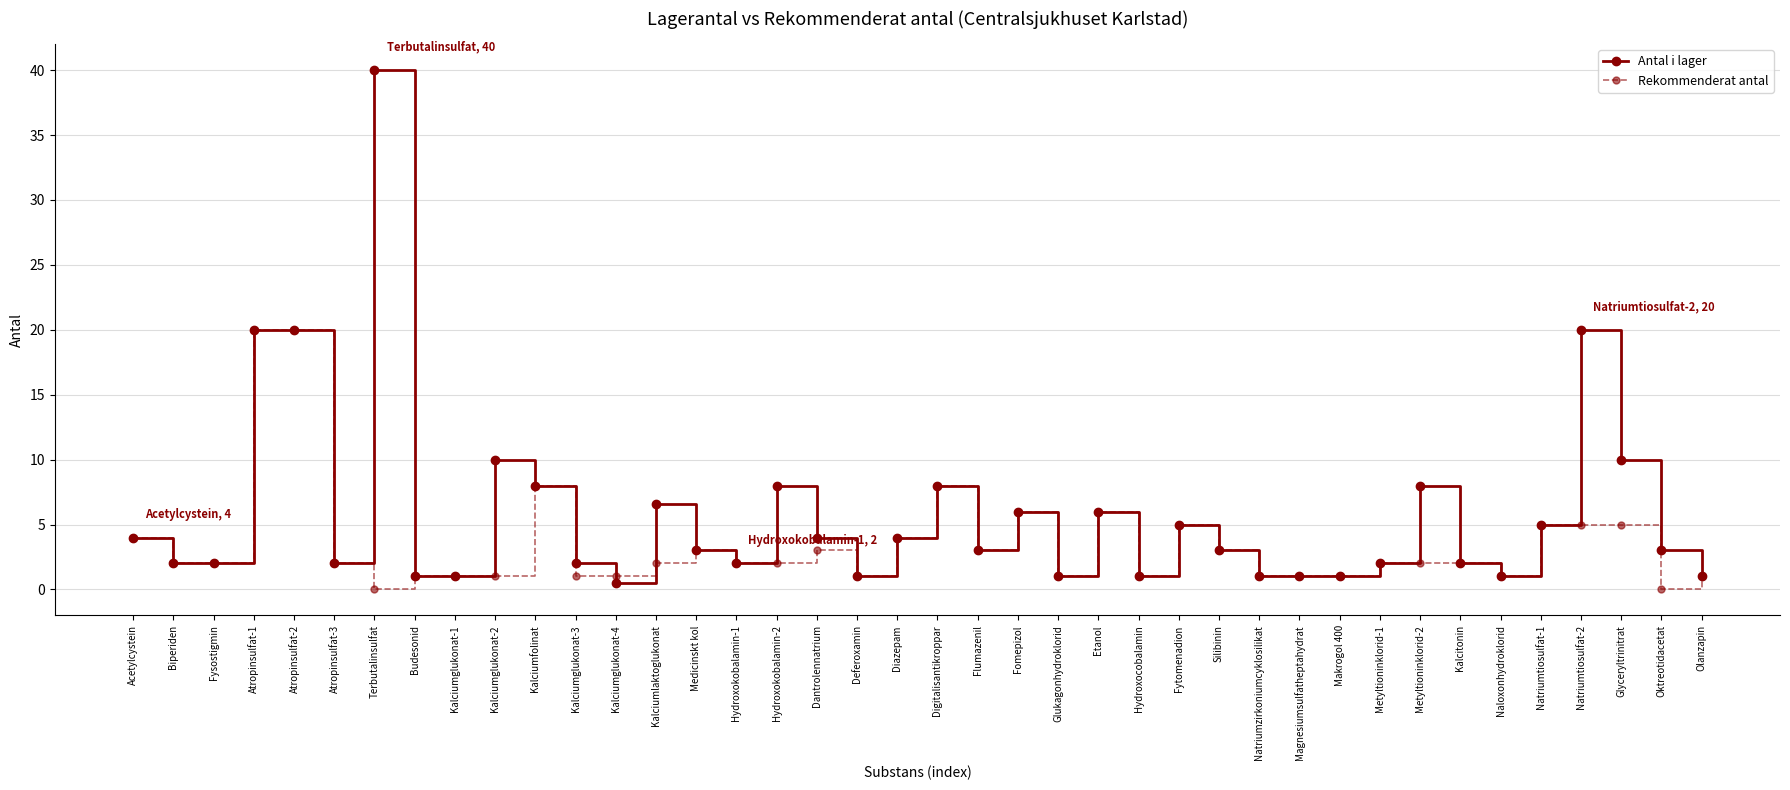

What is the average value of the Rekommenderat antal series?

3.5